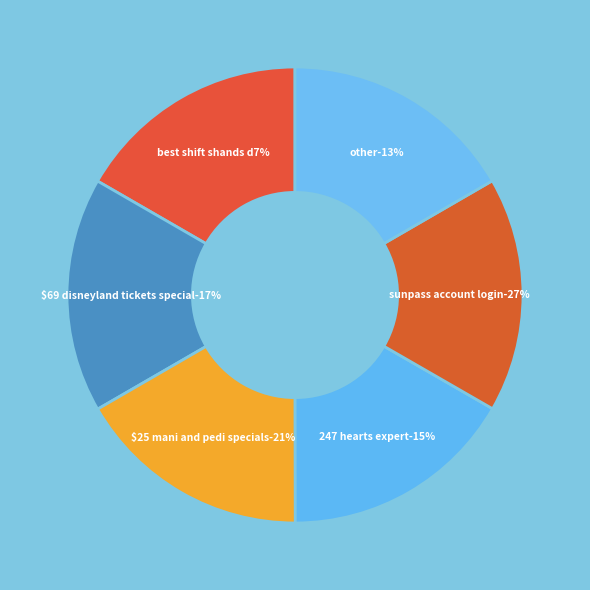

To the nearest percent, what is the average slice percentage?

17%